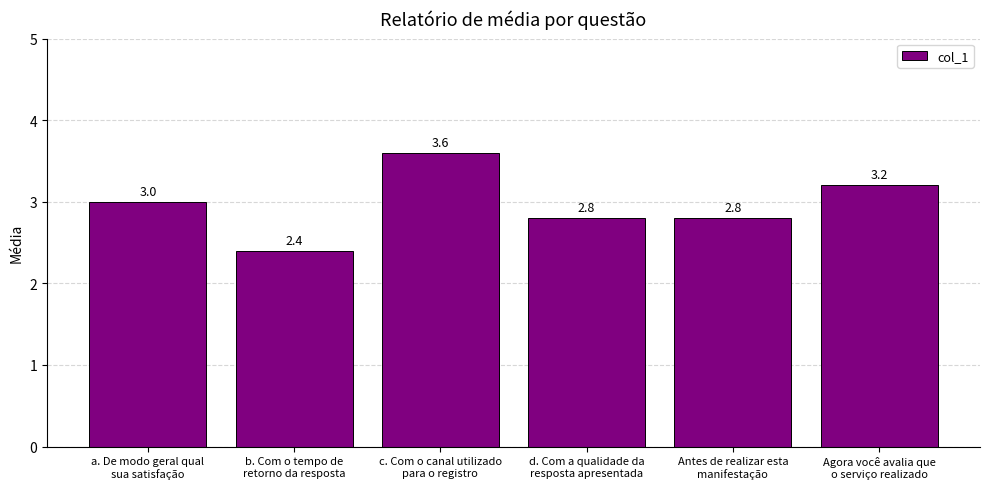

Reading left to right, what are all the values shown in this chart?

3.0	2.4	3.6	2.8	2.8	3.2